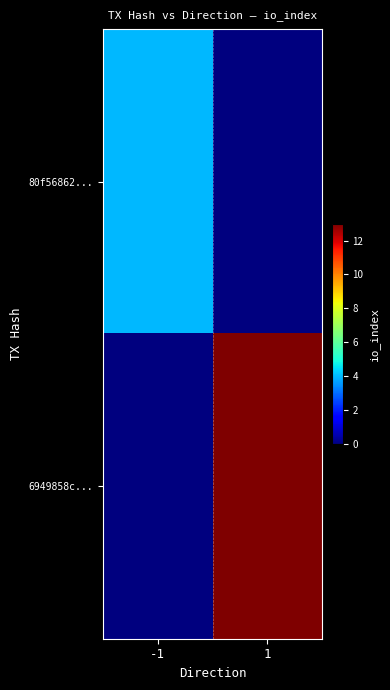

How many data points does each series have?

2